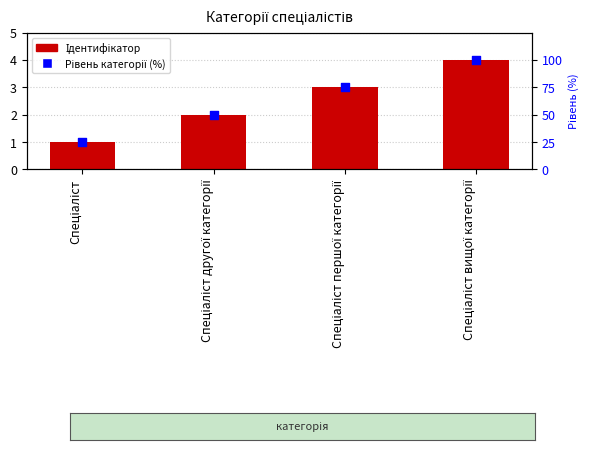

Which series has the largest total across all categories?

Рівень категорії (%)